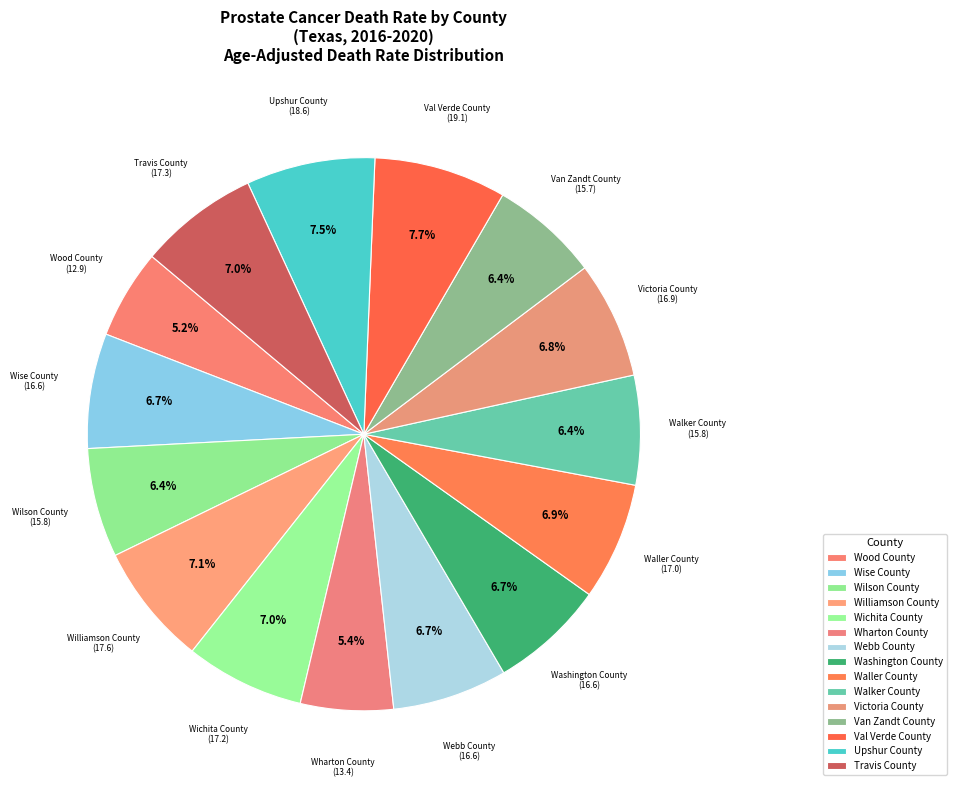

Which category has the biggest portion of the pie?

Val Verde County